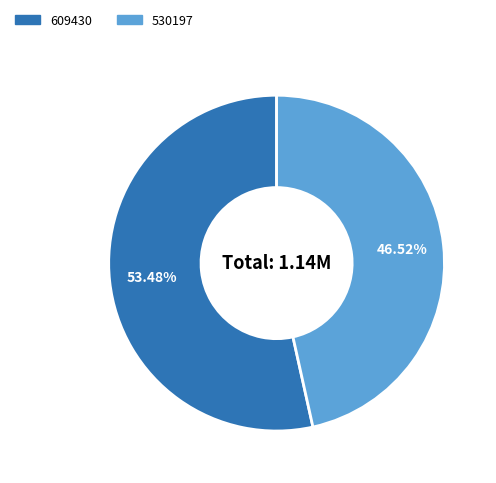

To the nearest percent, what portion does 609430 represent?

53%